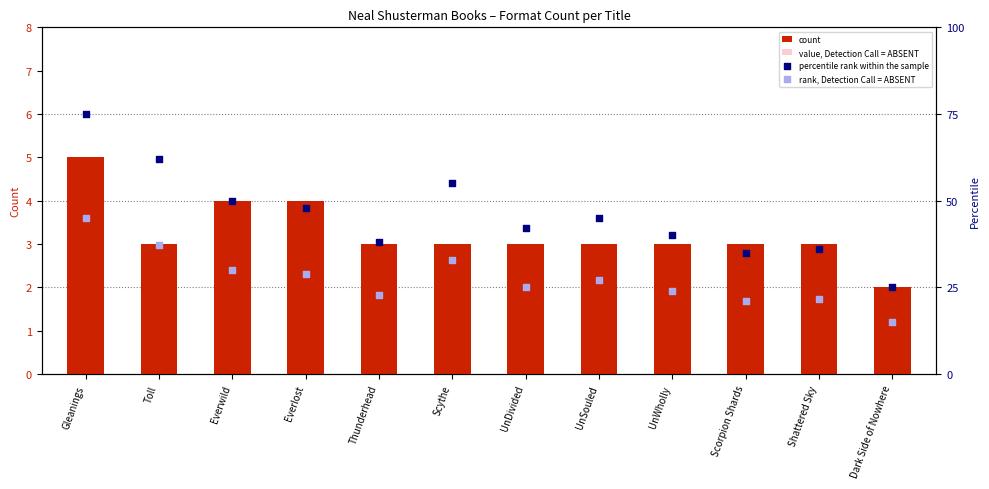

What are all the series names shown in the legend?

count, value, Detection Call = ABSENT, percentile rank within the sample, rank, Detection Call = ABSENT